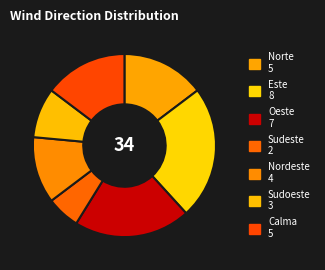

Count the number of slices in the pie.

7